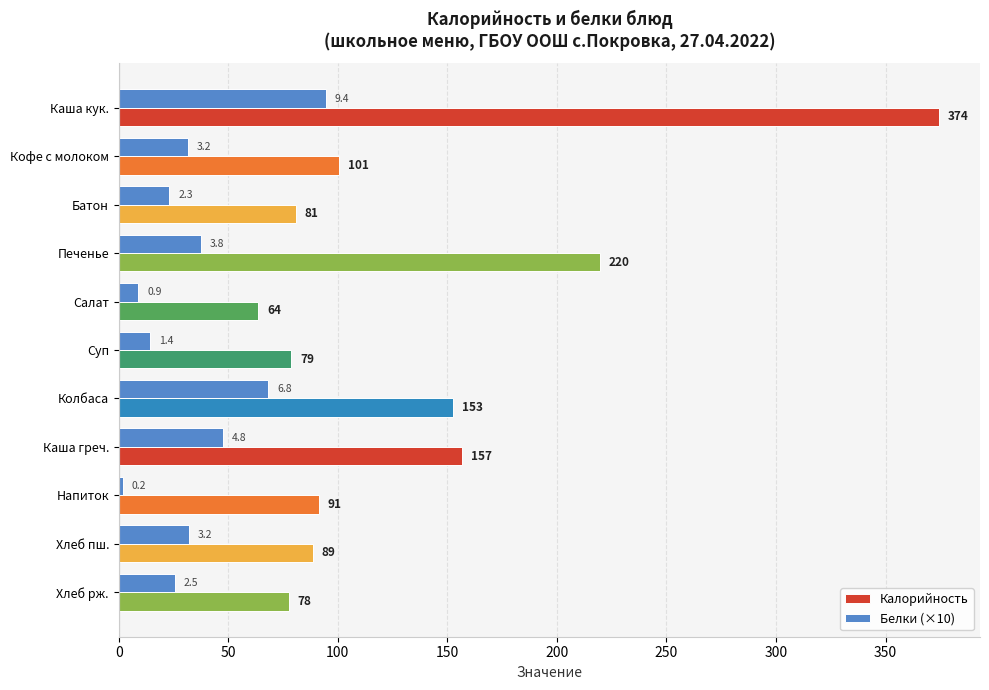

Which series has the largest total across all categories?

Калорийность